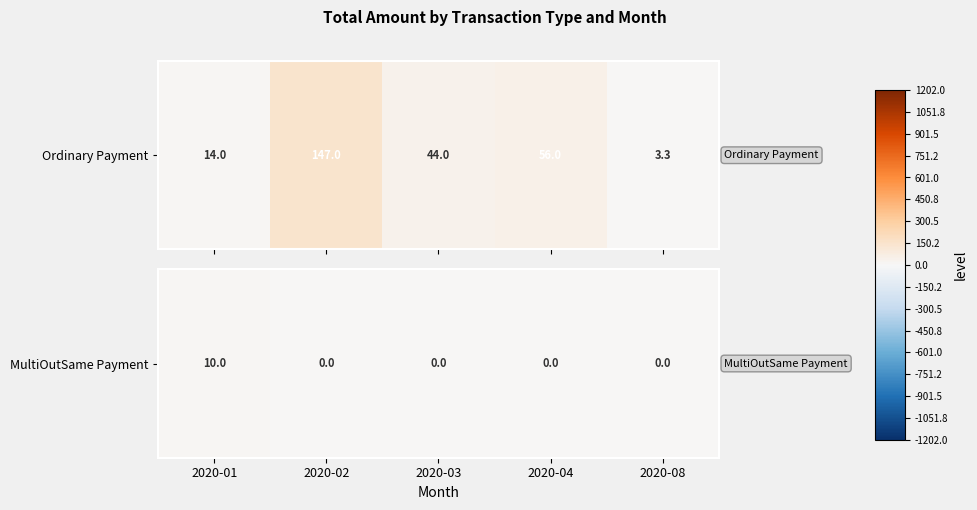

Rank the categories by value from highest to lowest.

2020-01, 2020-02, 2020-03, 2020-04, 2020-08